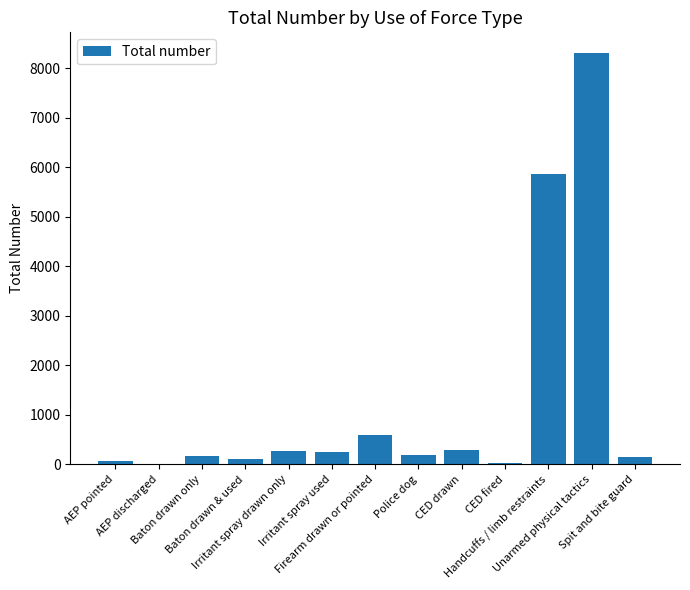

What is the sum of all values?

16356